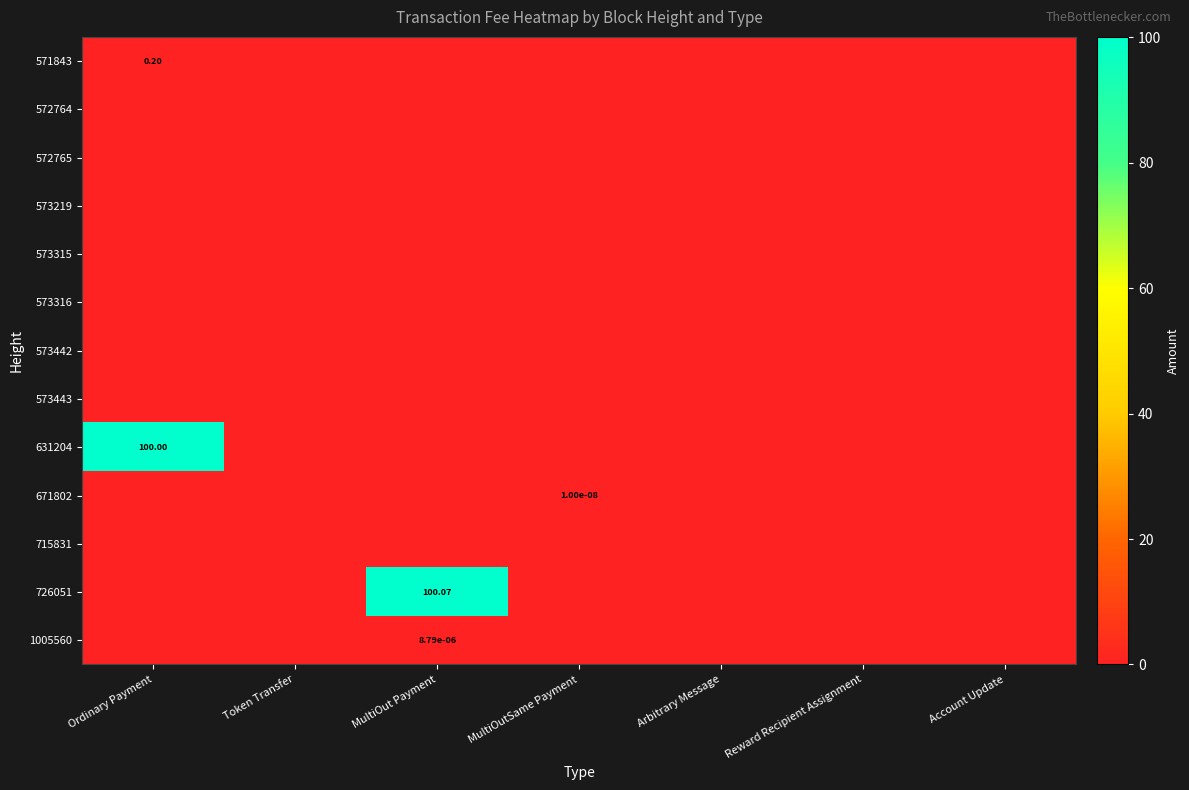

List the labels in order of 631204 value, largest first.

Ordinary Payment, Token Transfer, MultiOut Payment, MultiOutSame Payment, Arbitrary Message, Reward Recipient Assignment, Account Update